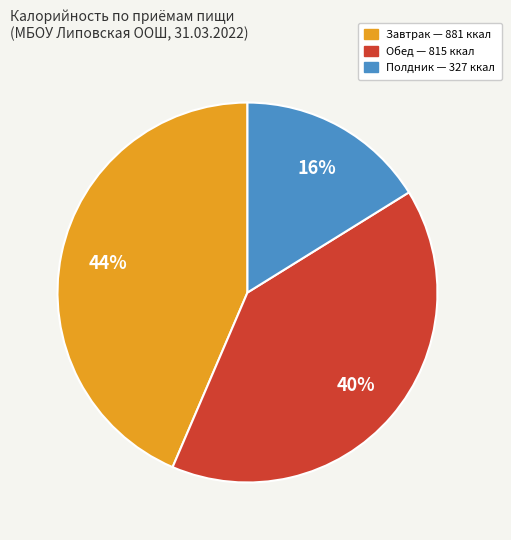

Does Обед account for over 50% of the chart?

No